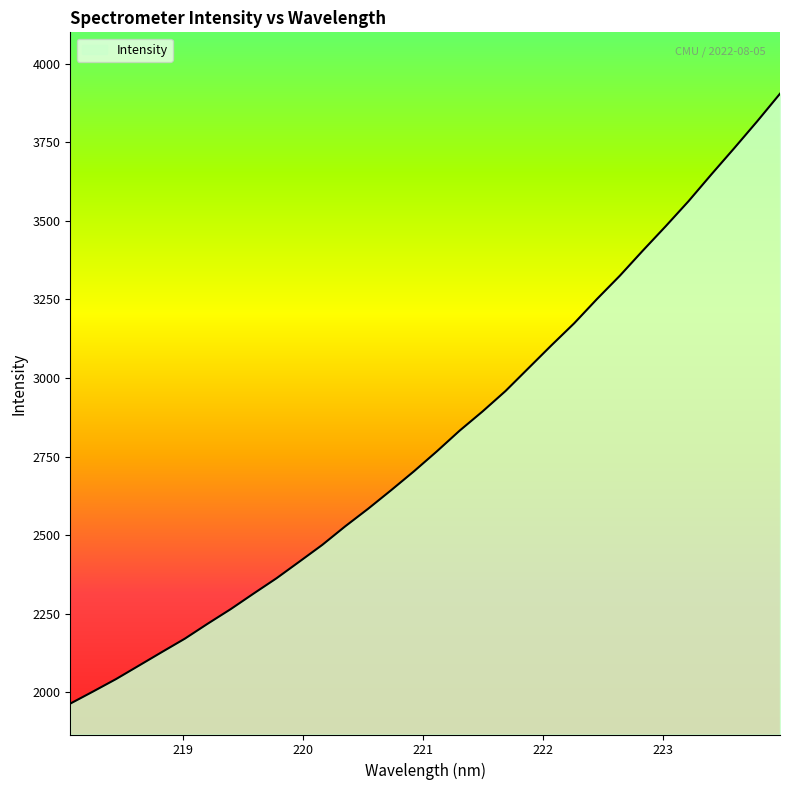

What is the maximum value shown in the chart?

3904.1